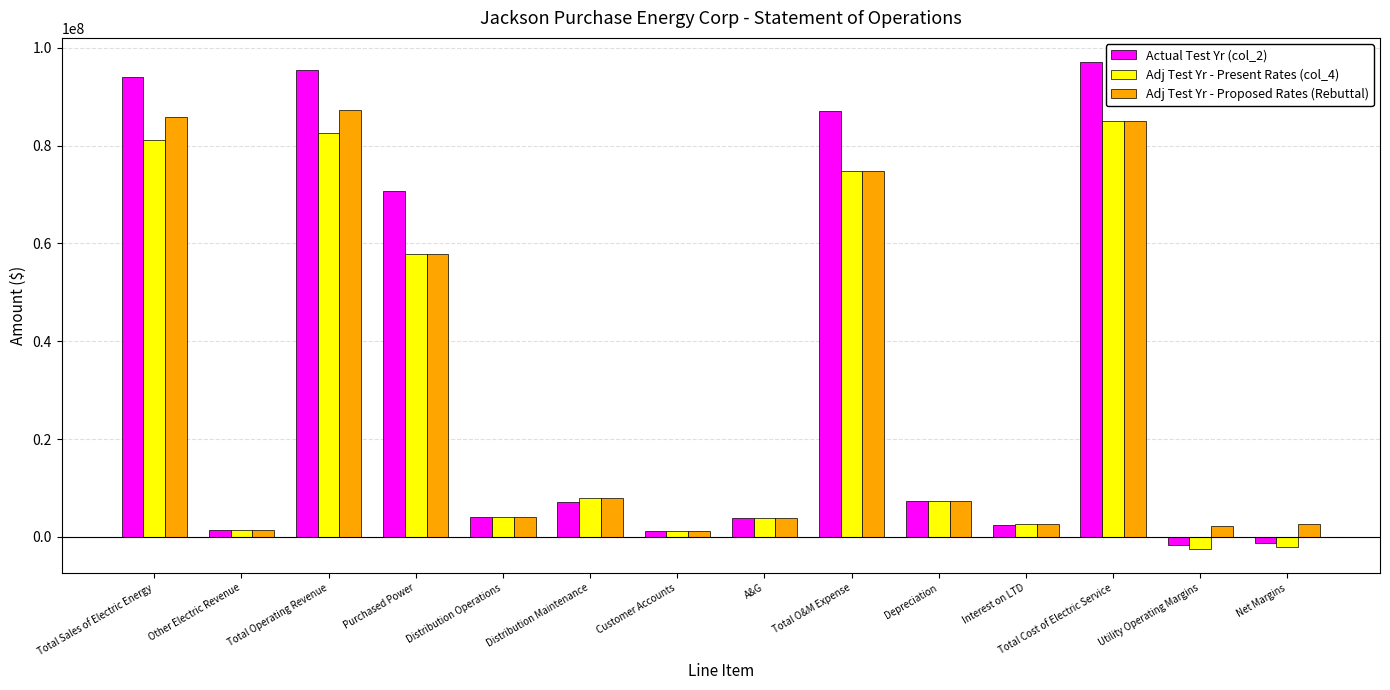

At which label does Actual Test Yr (col_2) first exceed 7186249?

Total Sales of Electric Energy